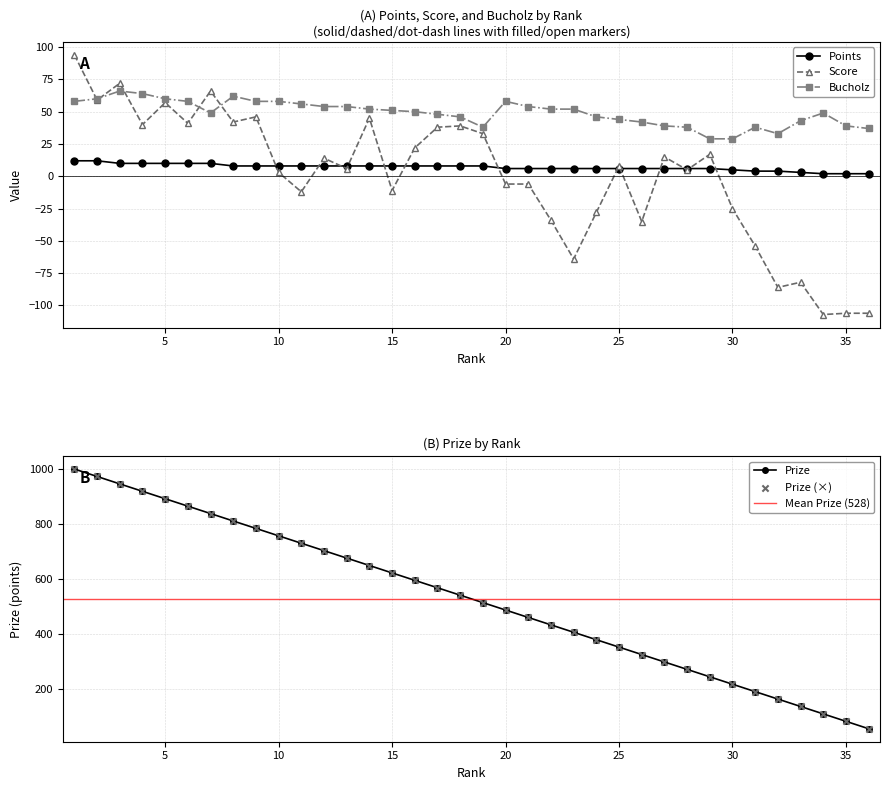

Is the value of Prize at 19 greater than the value of Score at 7?

Yes